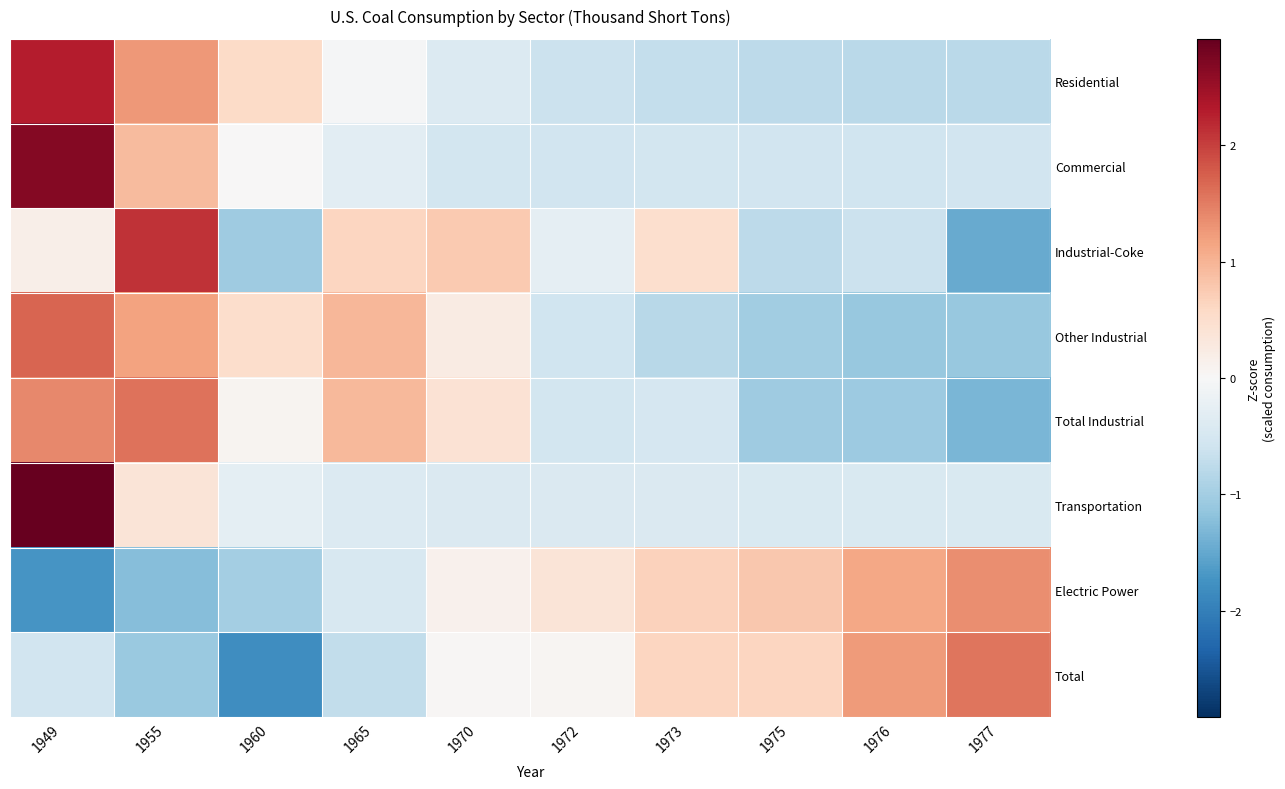

Reading left to right, what are all the values shown in this chart?

Residential: 1949=2.3	1955=1.3	1960=0.5	1965=-0.0	1970=-0.4	1972=-0.6	1973=-0.7	1975=-0.8	1976=-0.8	1977=-0.8
Commercial: 1949=2.7	1955=0.9	1960=0.0	1965=-0.3	1970=-0.5	1972=-0.6	1973=-0.5	1975=-0.6	1976=-0.6	1977=-0.6
Industrial-Coke: 1949=0.2	1955=2.1	1960=-1.0	1965=0.6	1970=0.8	1972=-0.3	1973=0.5	1975=-0.8	1976=-0.6	1977=-1.5
Other Industrial: 1949=1.7	1955=1.2	1960=0.5	1965=1.0	1970=0.2	1972=-0.6	1973=-0.8	1975=-1.0	1976=-1.1	1977=-1.1
Total Industrial: 1949=1.4	1955=1.6	1960=0.1	1965=1.0	1970=0.4	1972=-0.5	1973=-0.5	1975=-1.0	1976=-1.1	1977=-1.3
Transportation: 1949=2.9	1955=0.4	1960=-0.3	1965=-0.4	1970=-0.4	1972=-0.4	1973=-0.4	1975=-0.4	1976=-0.4	1977=-0.4
Electric Power: 1949=-1.7	1955=-1.2	1960=-1.0	1965=-0.5	1970=0.1	1972=0.4	1973=0.7	1975=0.8	1976=1.1	1977=1.3
Total: 1949=-0.5	1955=-1.1	1960=-1.8	1965=-0.7	1970=0.0	1972=0.1	1973=0.6	1975=0.6	1976=1.2	1977=1.6